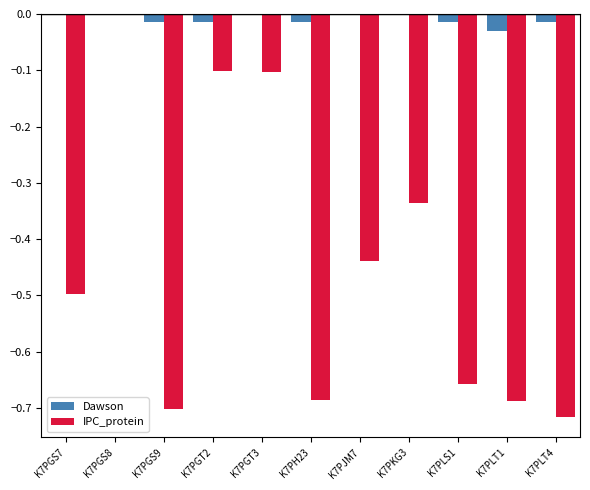

Count the number of data series in this chart.

2